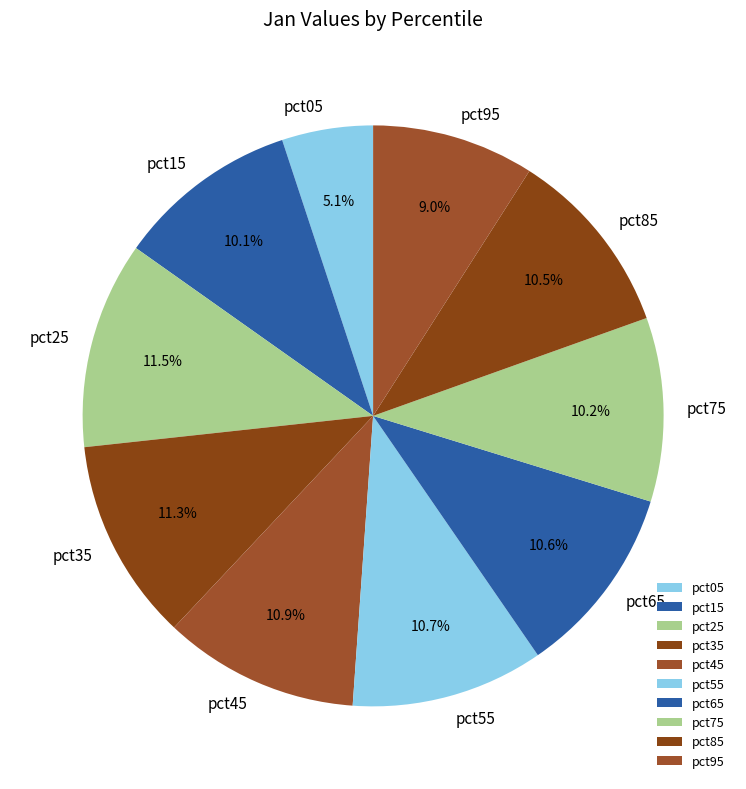

What is the smallest slice in the pie chart?

pct05